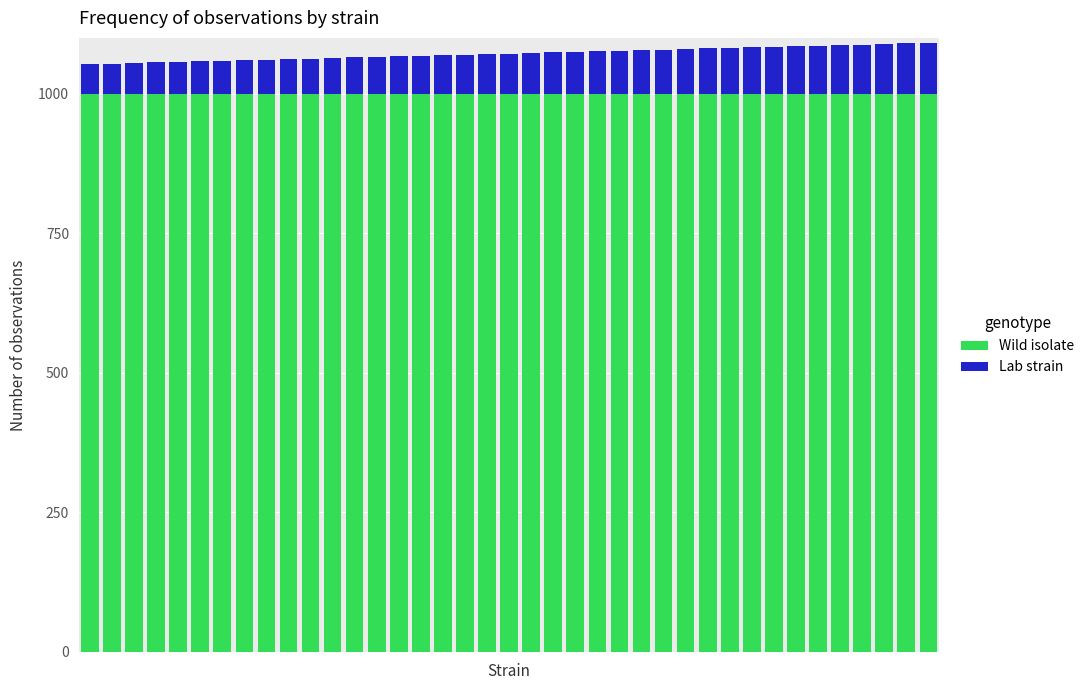

How many distinct data groups are displayed?

2